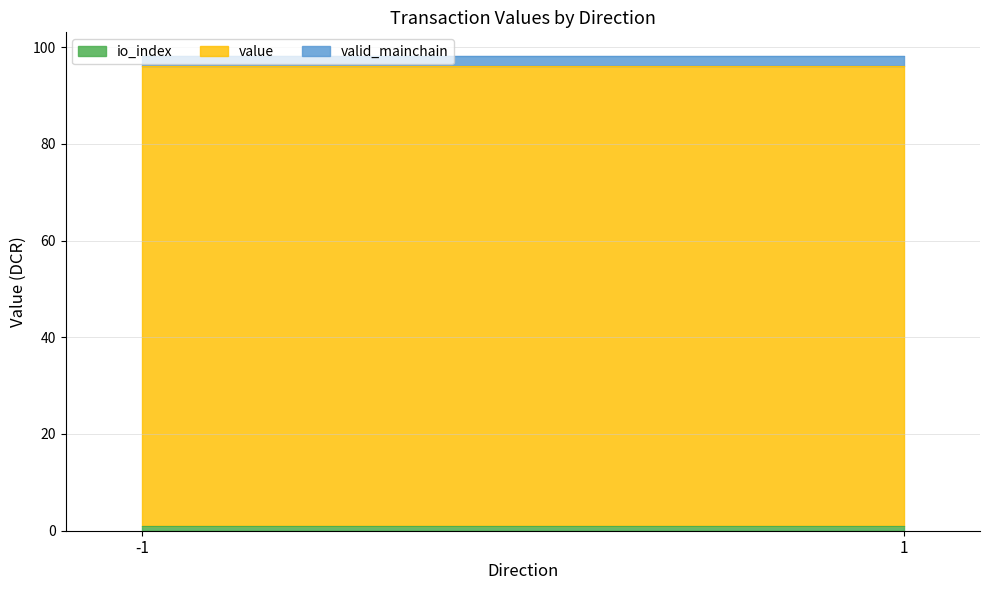

How many distinct data groups are displayed?

3